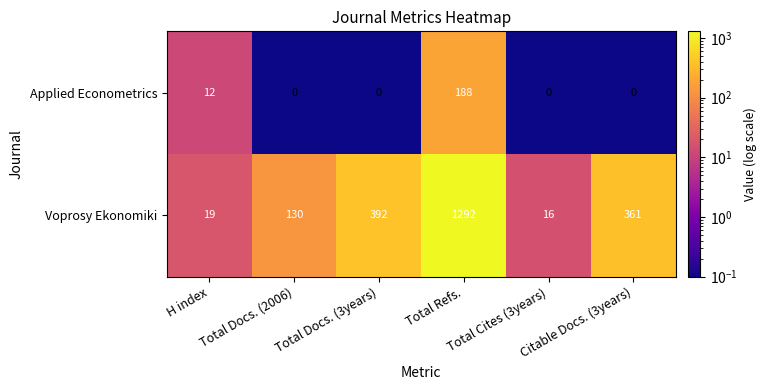

What is the highest value of the Applied Econometrics series?

188